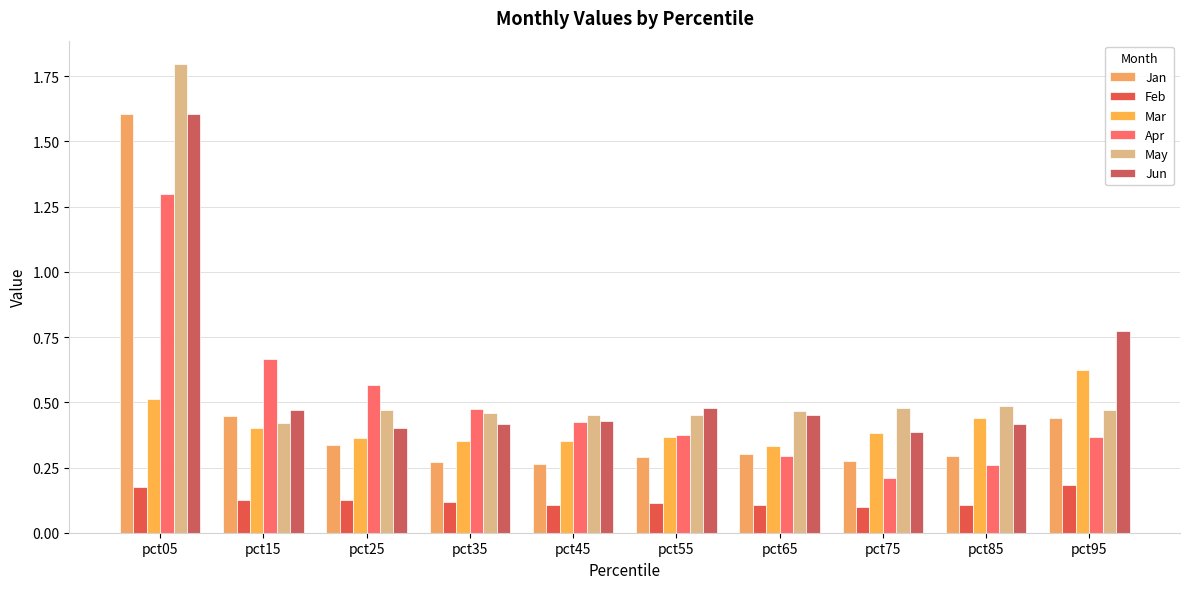

True or false: Feb has a value of 0.0 at pct35.

False